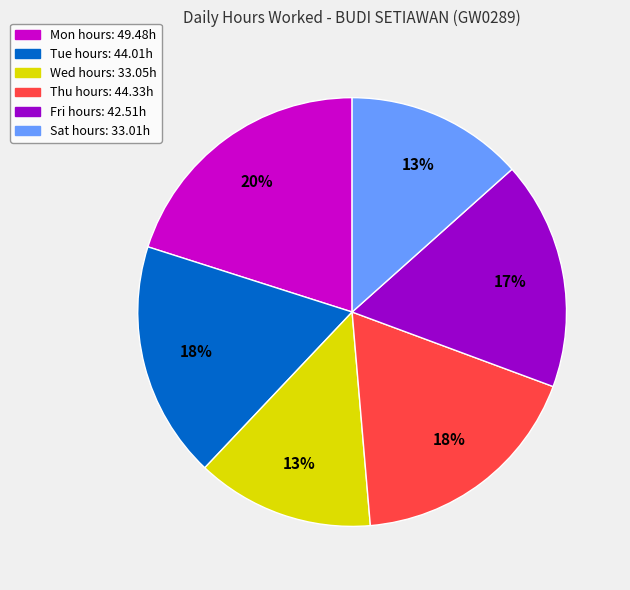

Does any single category account for the majority?

No